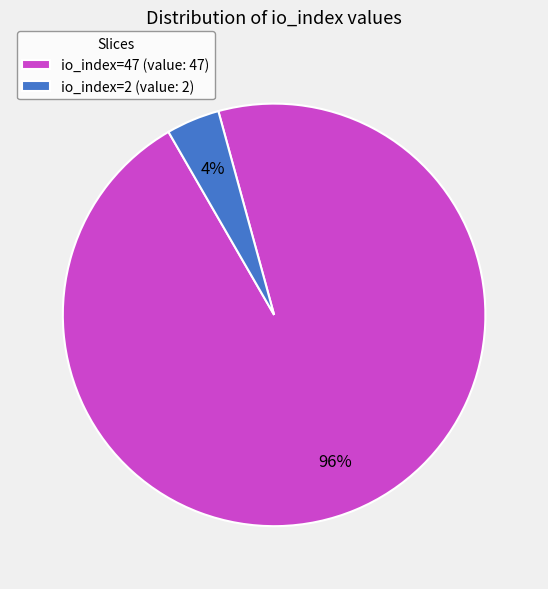

How many slices are in this pie chart?

2